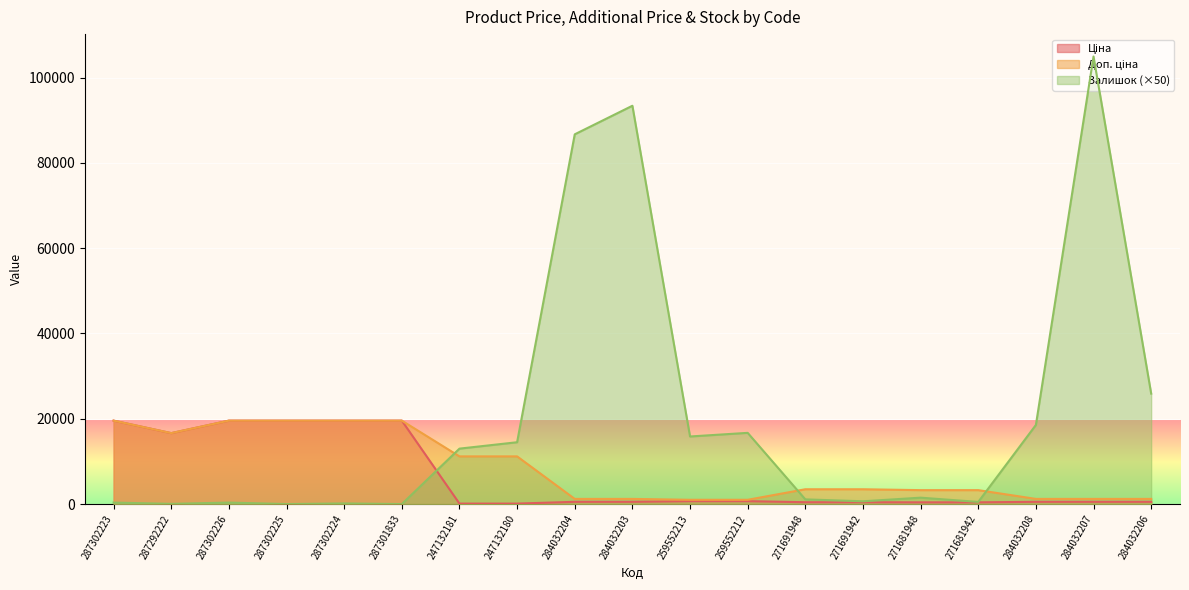

What is the sum of all Залишок values?

394200.0